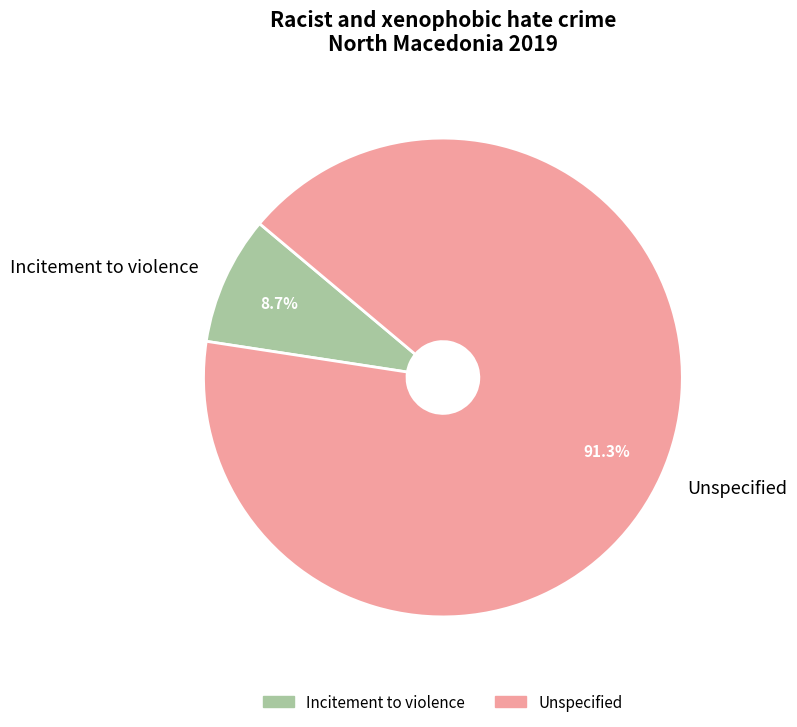

Do Incitement to violence and Unspecified together represent more than half of the pie?

Yes